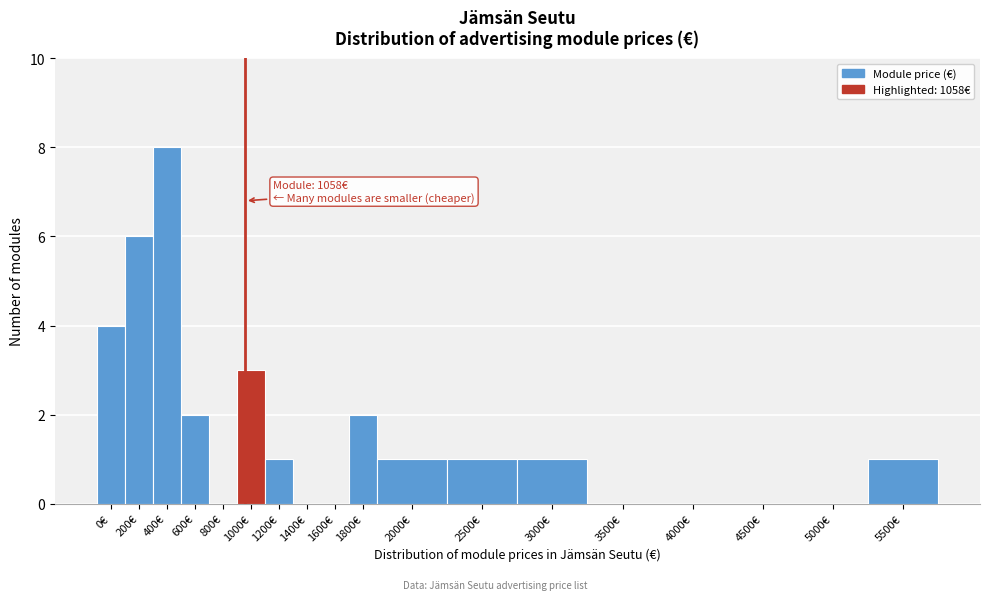

Reading left to right, transcribe all the data shown in this chart.

0€=4	200€=6	400€=8	600€=2	800€=0	1000€=3	1200€=1	1400€=0	1600€=0	1800€=2	2000€=1	2500€=1	3000€=1	3500€=0	4000€=0	4500€=0	5000€=0	5500€=1